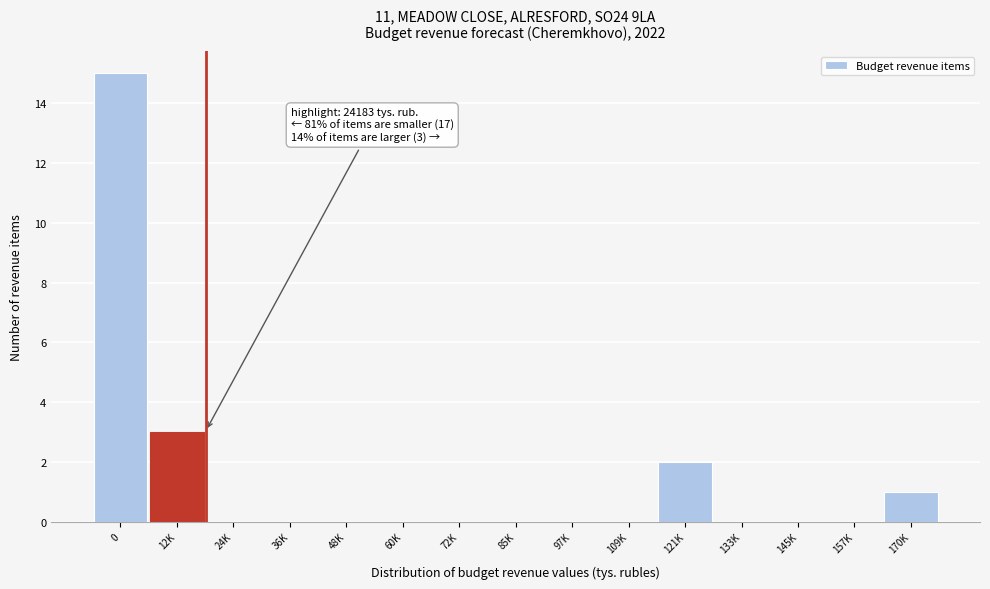

Reading left to right, transcribe all the data shown in this chart.

0=15	12K=3	24K=0	36K=0	48K=0	60K=0	72K=0	85K=0	97K=0	109K=0	121K=2	133K=0	145K=0	157K=0	170K=1